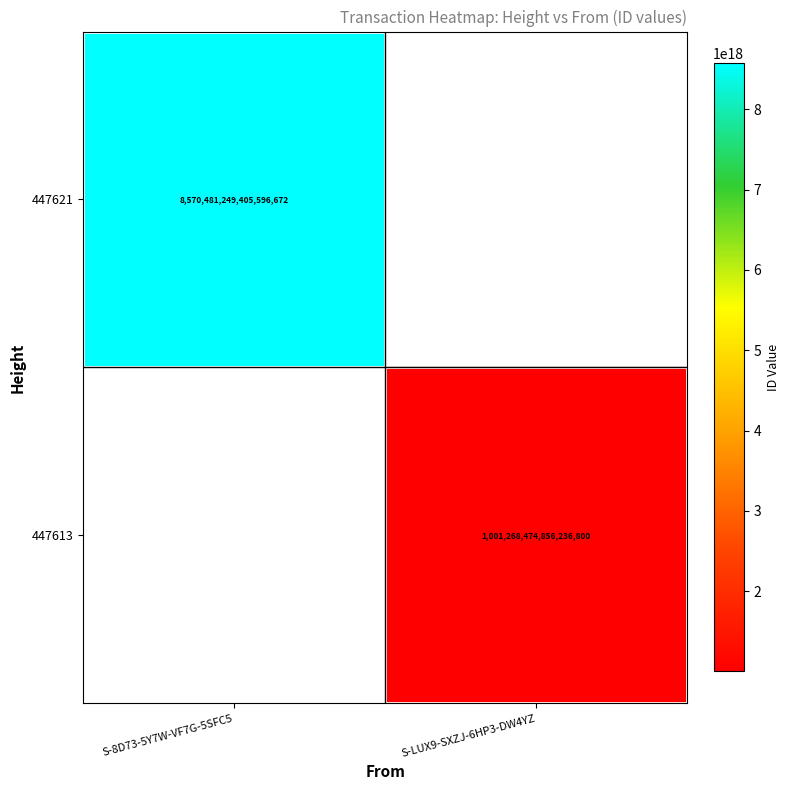

True or false: 447621 has a value of 8570481249405596672 at S-8D73-5Y7W-VF7G-5SFC5.

True